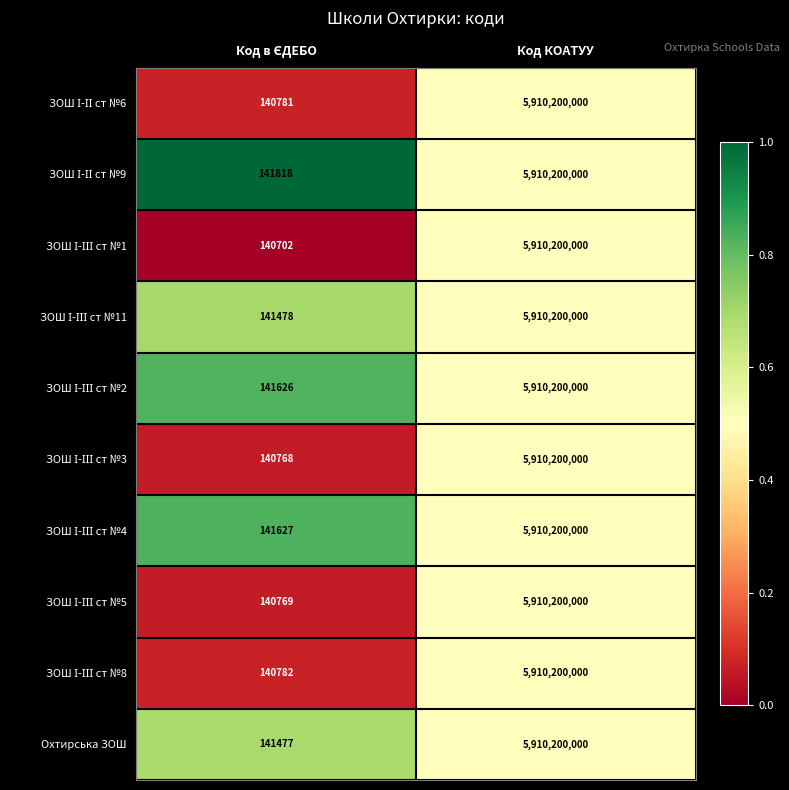

What is the difference between the maximum and minimum values in the Охтирська ЗОШ series?

5910058523